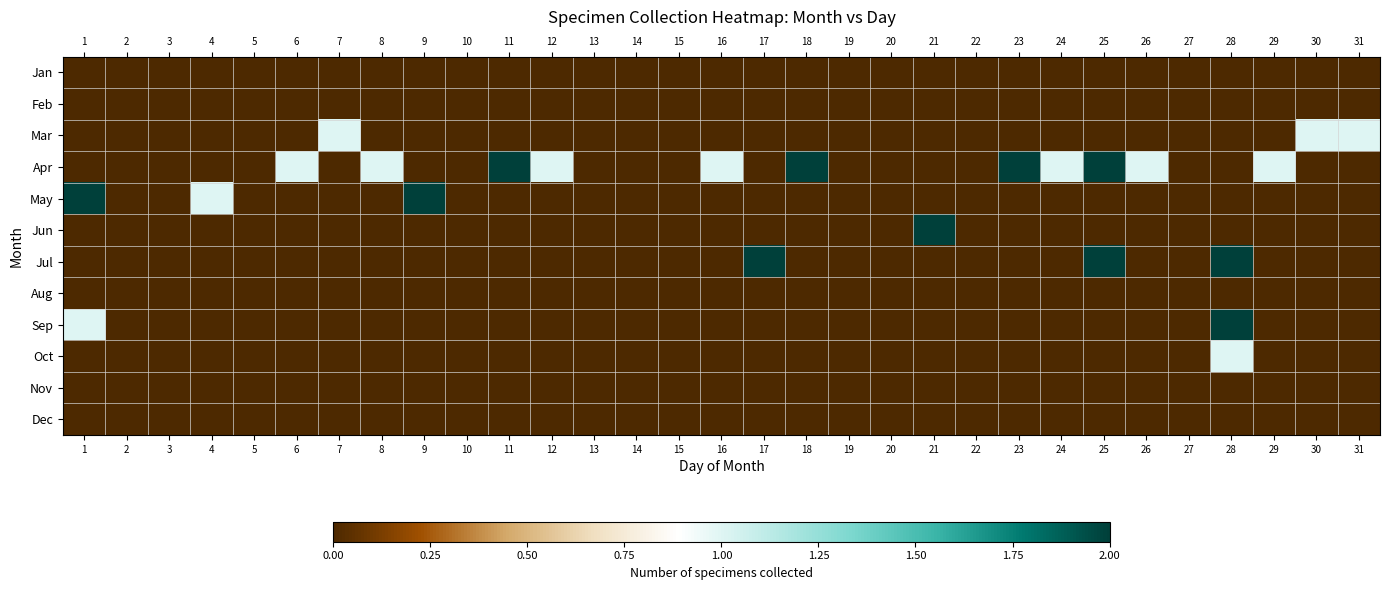

Reading left to right, list all the values displayed in this chart.

Jan: 1=0	2=0	3=0	4=0	5=0	6=0	7=0	8=0	9=0	10=0	11=0	12=0	13=0	14=0	15=0	16=0	17=0	18=0	19=0	20=0	21=0	22=0	23=0	24=0	25=0	26=0	27=0	28=0	29=0	30=0	31=0
Feb: 1=0	2=0	3=0	4=0	5=0	6=0	7=0	8=0	9=0	10=0	11=0	12=0	13=0	14=0	15=0	16=0	17=0	18=0	19=0	20=0	21=0	22=0	23=0	24=0	25=0	26=0	27=0	28=0	29=0	30=0	31=0
Mar: 1=0	2=0	3=0	4=0	5=0	6=0	7=1	8=0	9=0	10=0	11=0	12=0	13=0	14=0	15=0	16=0	17=0	18=0	19=0	20=0	21=0	22=0	23=0	24=0	25=0	26=0	27=0	28=0	29=0	30=1	31=1
Apr: 1=0	2=0	3=0	4=0	5=0	6=1	7=0	8=1	9=0	10=0	11=2	12=1	13=0	14=0	15=0	16=1	17=0	18=2	19=0	20=0	21=0	22=0	23=2	24=1	25=2	26=1	27=0	28=0	29=1	30=0	31=0
May: 1=2	2=0	3=0	4=1	5=0	6=0	7=0	8=0	9=2	10=0	11=0	12=0	13=0	14=0	15=0	16=0	17=0	18=0	19=0	20=0	21=0	22=0	23=0	24=0	25=0	26=0	27=0	28=0	29=0	30=0	31=0
Jun: 1=0	2=0	3=0	4=0	5=0	6=0	7=0	8=0	9=0	10=0	11=0	12=0	13=0	14=0	15=0	16=0	17=0	18=0	19=0	20=0	21=2	22=0	23=0	24=0	25=0	26=0	27=0	28=0	29=0	30=0	31=0
Jul: 1=0	2=0	3=0	4=0	5=0	6=0	7=0	8=0	9=0	10=0	11=0	12=0	13=0	14=0	15=0	16=0	17=2	18=0	19=0	20=0	21=0	22=0	23=0	24=0	25=2	26=0	27=0	28=2	29=0	30=0	31=0
Aug: 1=0	2=0	3=0	4=0	5=0	6=0	7=0	8=0	9=0	10=0	11=0	12=0	13=0	14=0	15=0	16=0	17=0	18=0	19=0	20=0	21=0	22=0	23=0	24=0	25=0	26=0	27=0	28=0	29=0	30=0	31=0
Sep: 1=1	2=0	3=0	4=0	5=0	6=0	7=0	8=0	9=0	10=0	11=0	12=0	13=0	14=0	15=0	16=0	17=0	18=0	19=0	20=0	21=0	22=0	23=0	24=0	25=0	26=0	27=0	28=2	29=0	30=0	31=0
Oct: 1=0	2=0	3=0	4=0	5=0	6=0	7=0	8=0	9=0	10=0	11=0	12=0	13=0	14=0	15=0	16=0	17=0	18=0	19=0	20=0	21=0	22=0	23=0	24=0	25=0	26=0	27=0	28=1	29=0	30=0	31=0
Nov: 1=0	2=0	3=0	4=0	5=0	6=0	7=0	8=0	9=0	10=0	11=0	12=0	13=0	14=0	15=0	16=0	17=0	18=0	19=0	20=0	21=0	22=0	23=0	24=0	25=0	26=0	27=0	28=0	29=0	30=0	31=0
Dec: 1=0	2=0	3=0	4=0	5=0	6=0	7=0	8=0	9=0	10=0	11=0	12=0	13=0	14=0	15=0	16=0	17=0	18=0	19=0	20=0	21=0	22=0	23=0	24=0	25=0	26=0	27=0	28=0	29=0	30=0	31=0